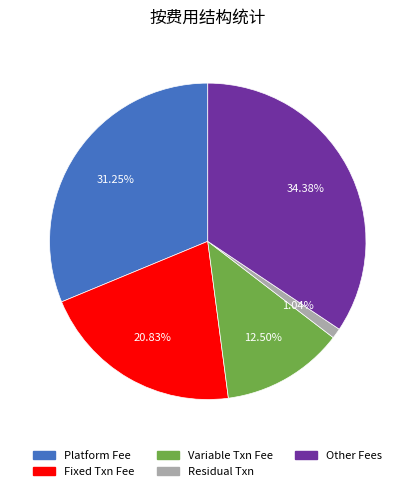

Is there any slice that represents more than half of the pie?

No